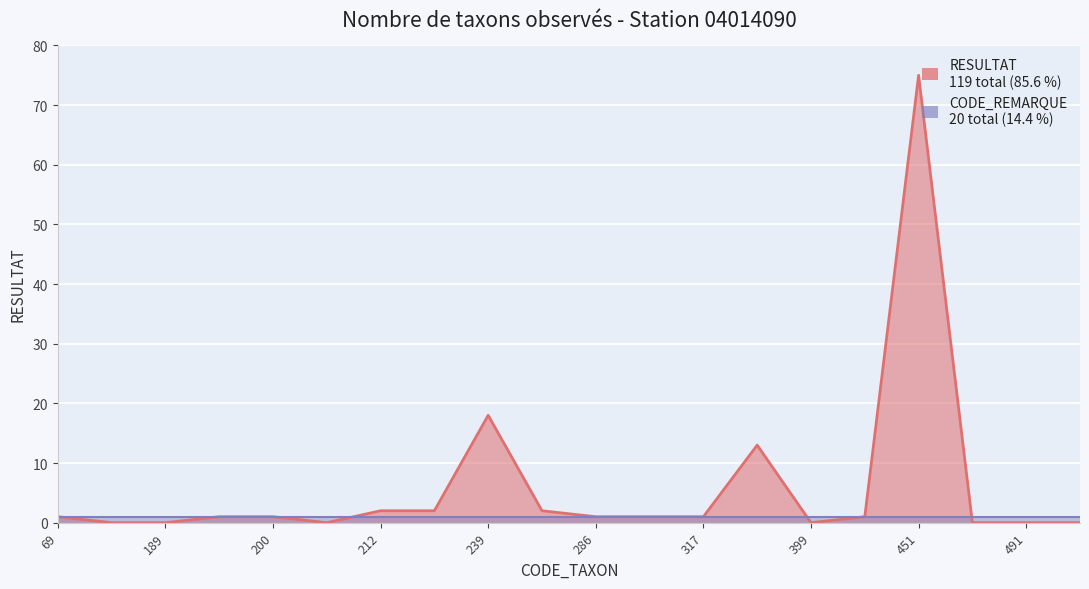

Reading left to right, what are all the values shown in this chart?

RESULTAT (count per taxon): 1	0	0	1	1	0	2	2	18	2	1	1	1	13	0	1	75	0	0	0
CODE_REMARQUE (per taxon): 1	1	1	1	1	1	1	1	1	1	1	1	1	1	1	1	1	1	1	1